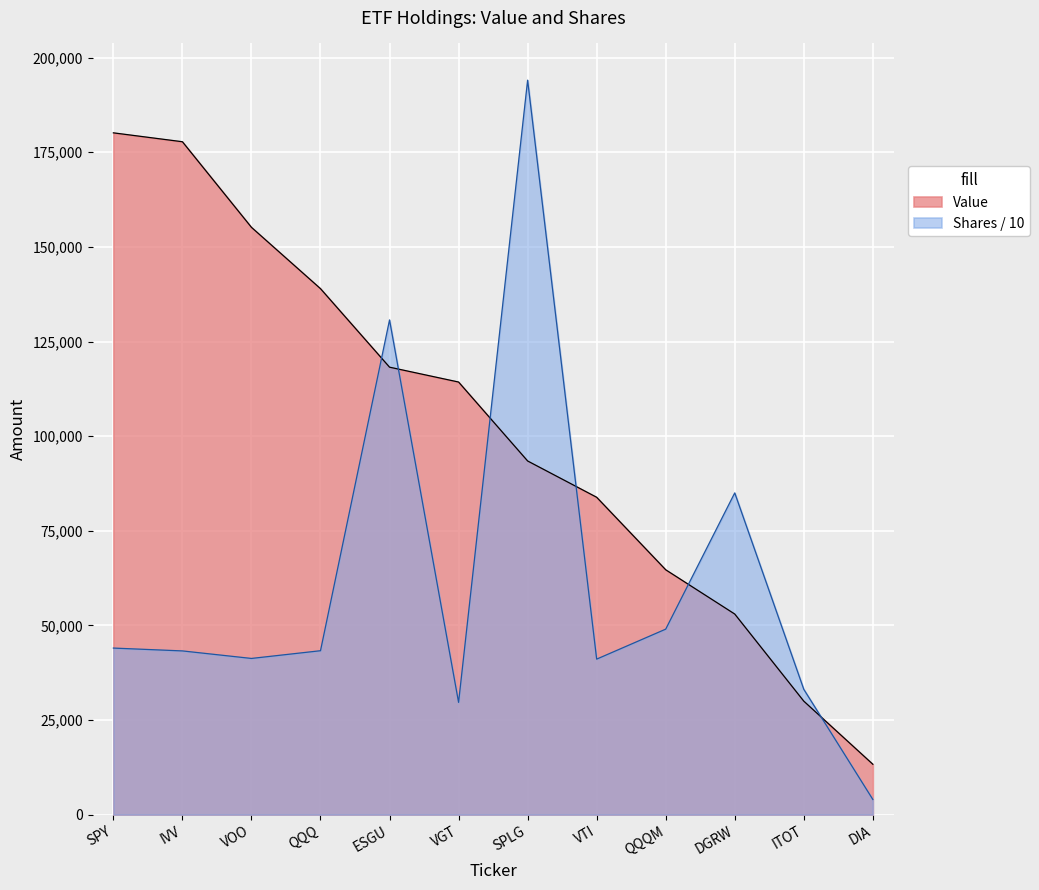

What is the maximum value for Shares or principal amount?

194050.0